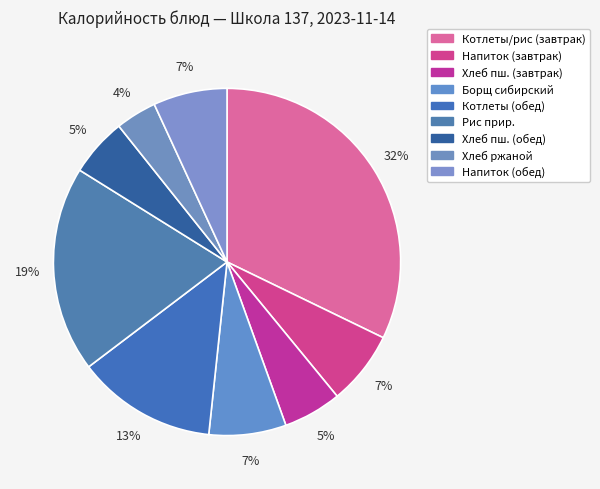

How many segments does this pie chart have?

9